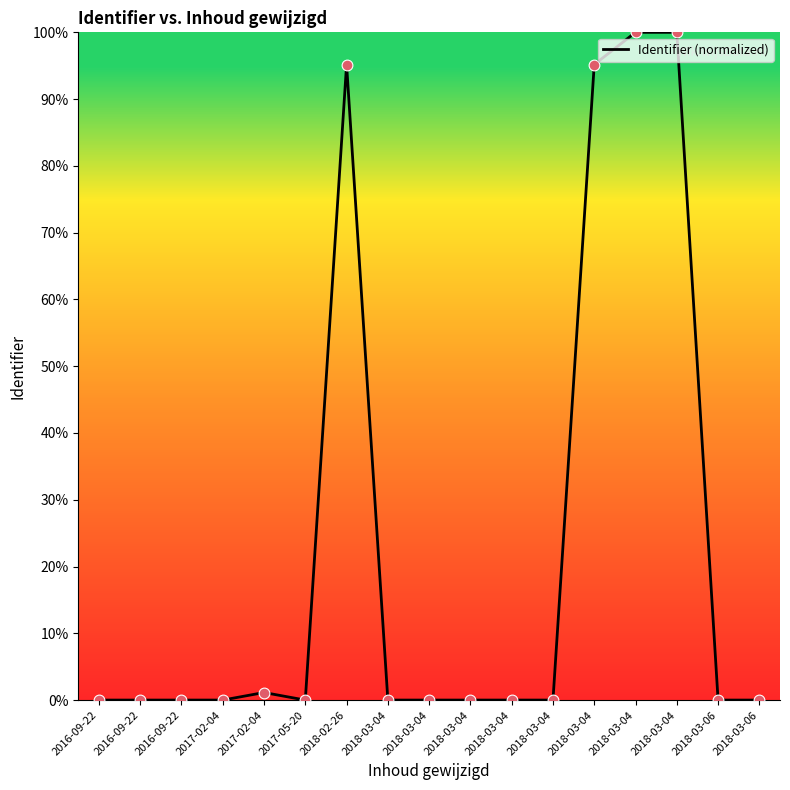

What is the change in value from 2016-09-22 to 2018-02-26?

+95.2